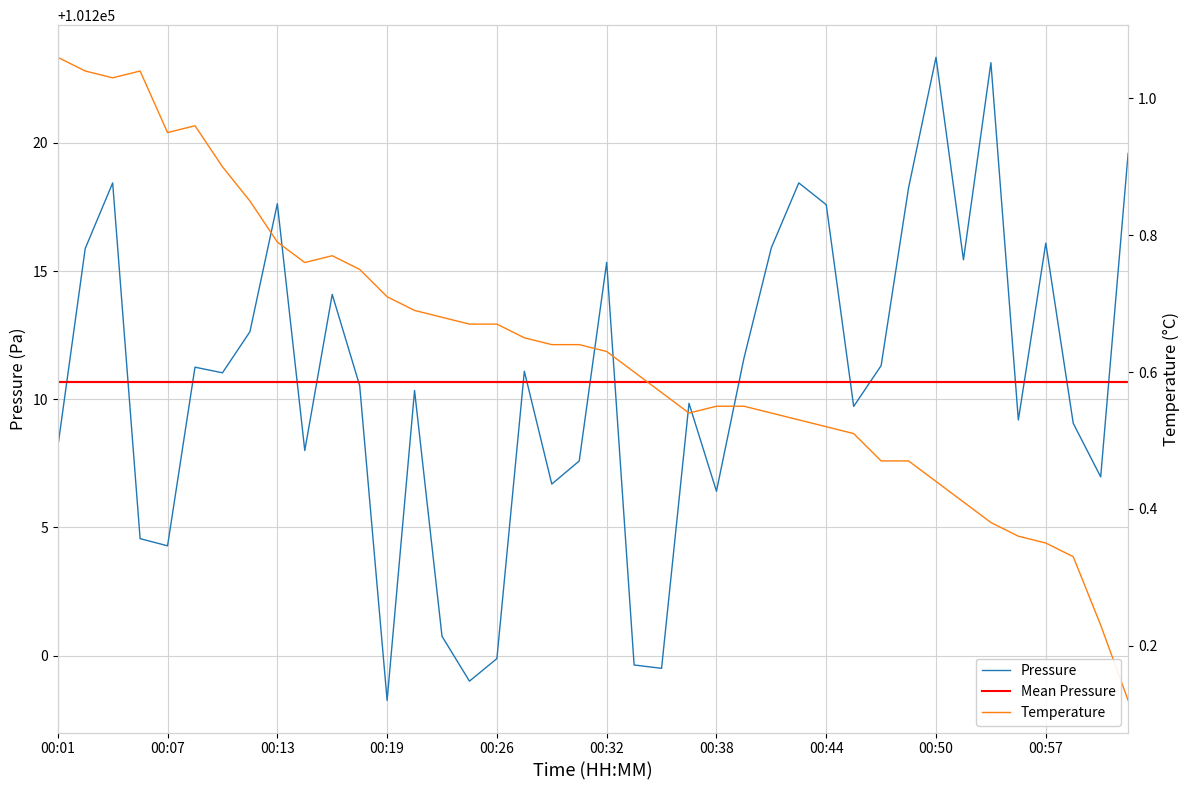

Reading right to left, transcribe all the data shown in this chart.

pressure: 101219.6	101207.0	101209.1	101216.1	101209.2	101223.1	101215.4	101223.3	101218.2	101211.3	101209.7	101217.6	101218.4	101215.9	101211.6	101206.4	101209.8	101199.5	101199.6	101215.3	101207.6	101206.7	101211.1	101199.9	101199.0	101200.8	101210.3	101198.2	101210.5	101214.1	101208.0	101217.6	101212.6	101211.0	101211.2	101204.3	101204.6	101218.4	101215.9	101208.1
temperature: 0.1	0.2	0.3	0.3	0.4	0.4	0.4	0.4	0.5	0.5	0.5	0.5	0.5	0.5	0.6	0.6	0.5	0.6	0.6	0.6	0.6	0.6	0.7	0.7	0.7	0.7	0.7	0.7	0.8	0.8	0.8	0.8	0.8	0.9	1.0	0.9	1.0	1.0	1.0	1.1